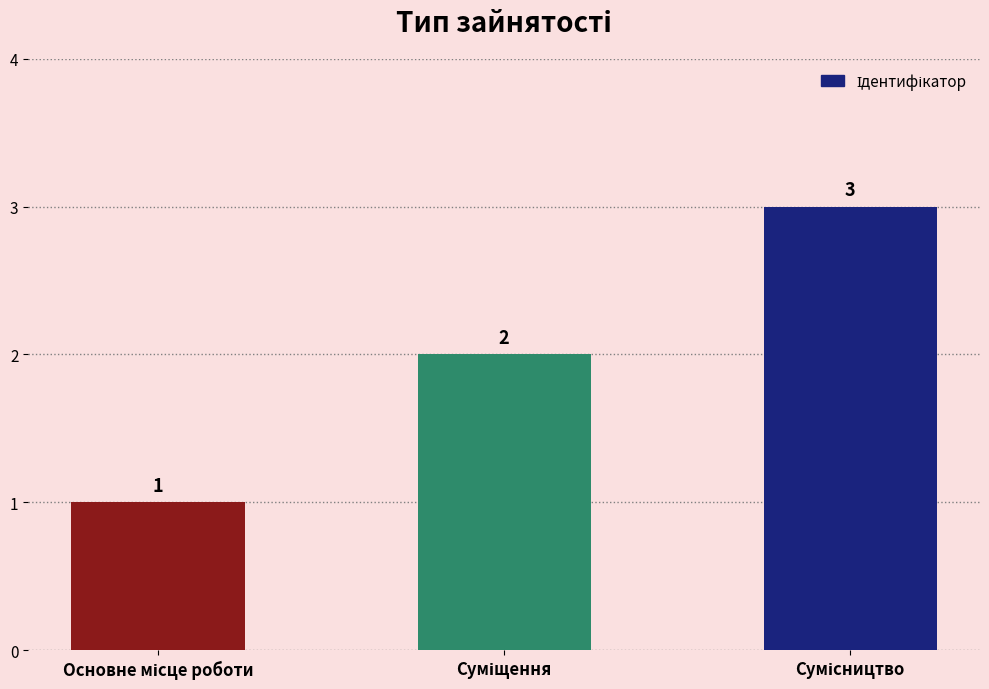

What is the value of the 2nd bar from the left?

2